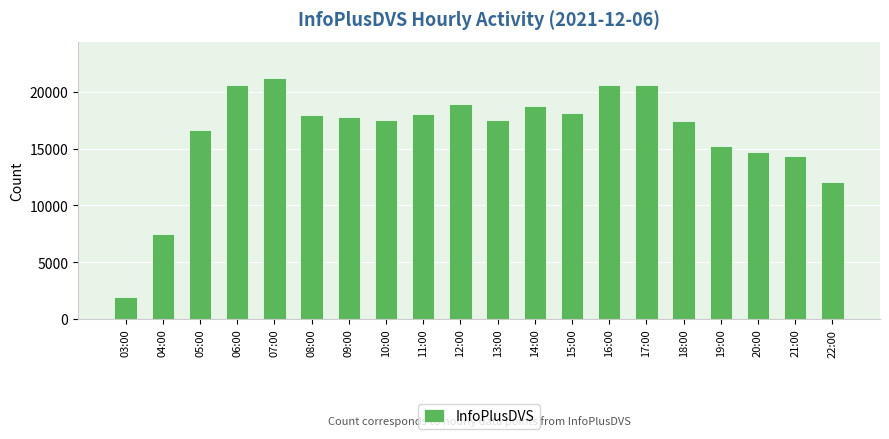

Is it true that the value at 13:00 is 9335?

False